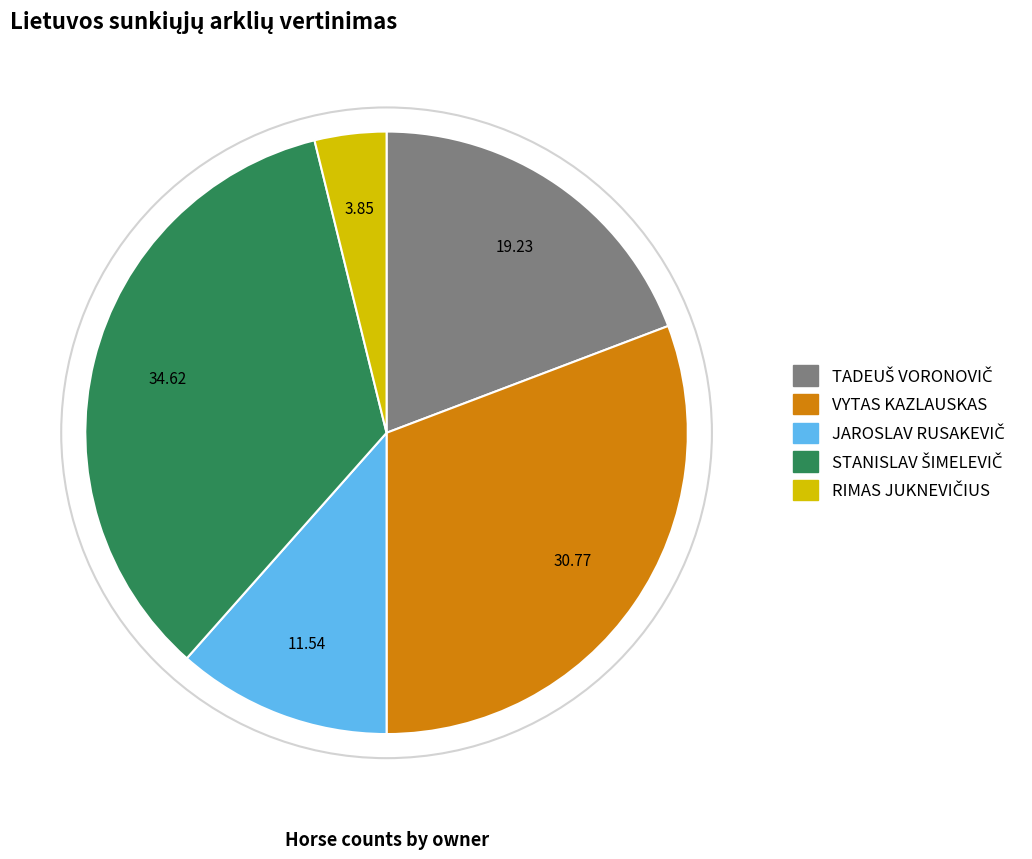

Is there any slice that represents more than half of the pie?

No